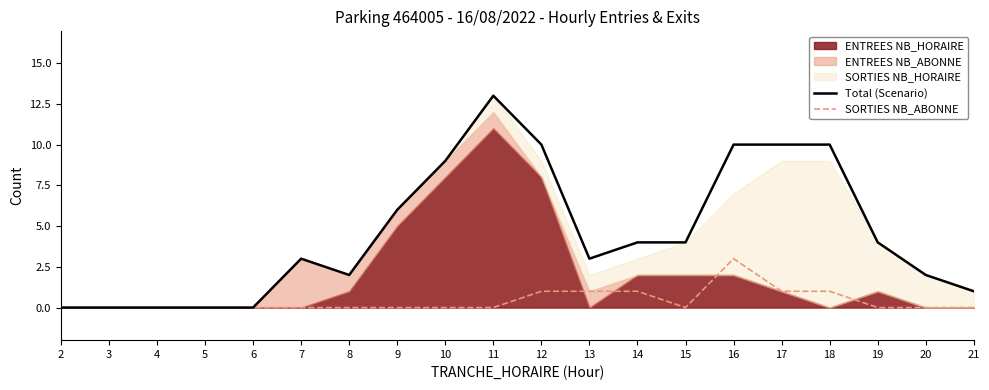

The value of SORTIES NB_ABONNE at 7 is 0. True or false?

True